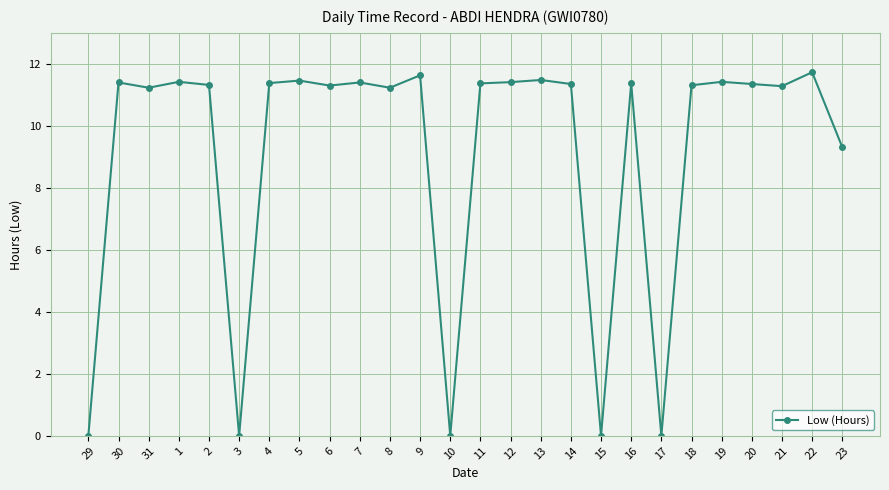

What is the difference between the maximum and second lowest values?

11.7